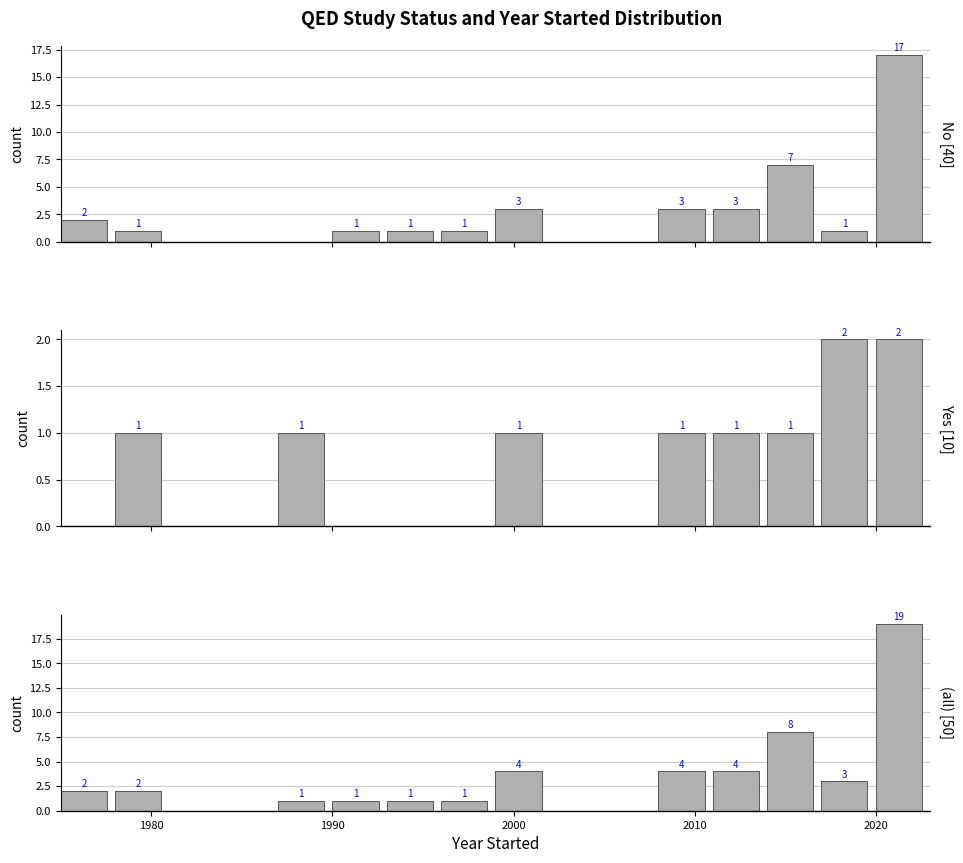

Which series has the largest total across all categories?

(all)